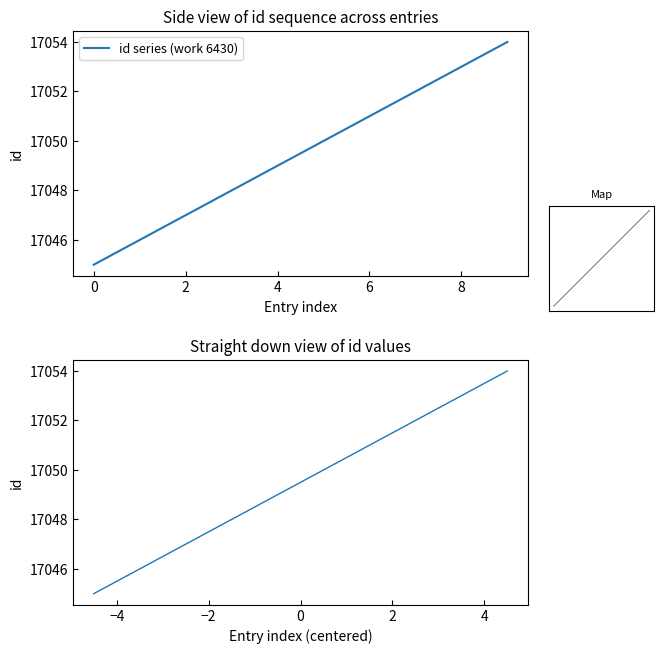

Is it true that id series (work 6430) equals 17045 at 0?

True